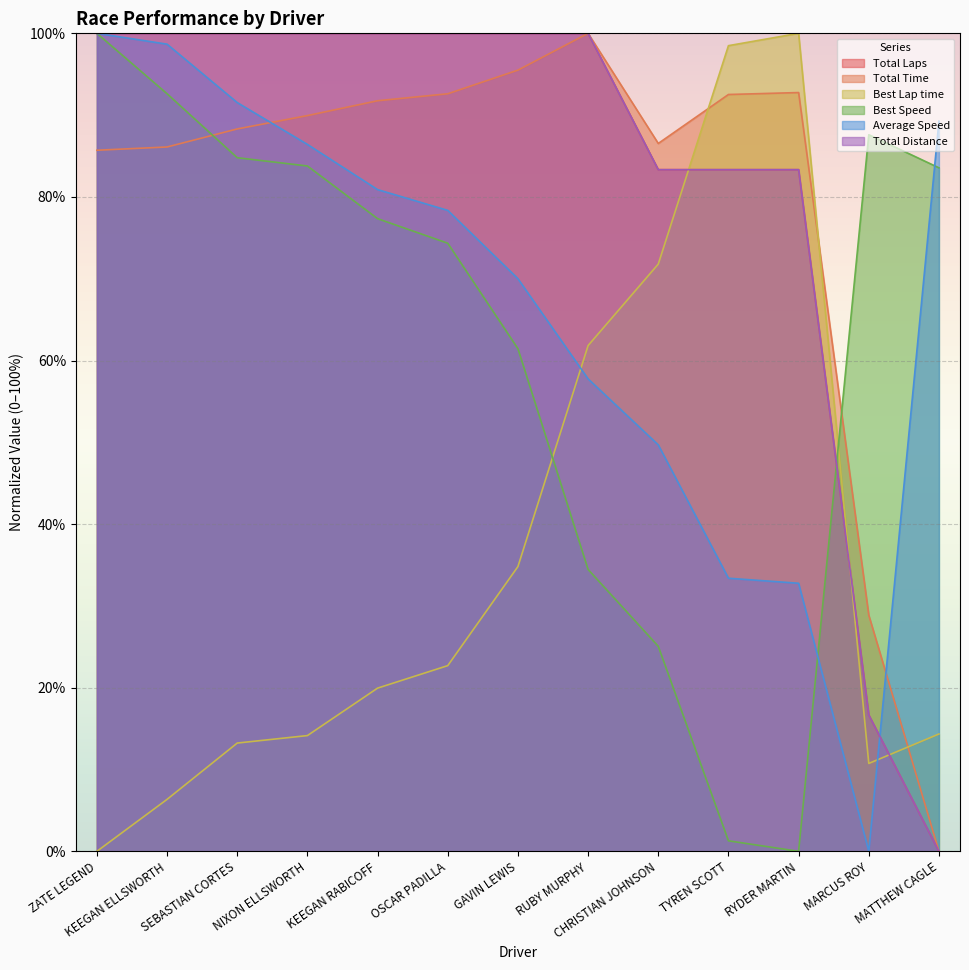

Which category has the lowest value in the Total Laps series?

MATTHEW CAGLE